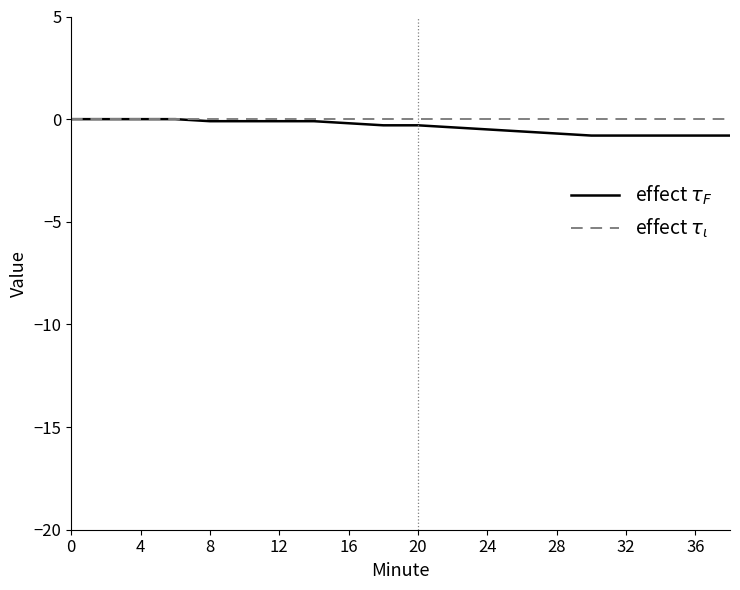

True or false: effect $\tau_F$ has more than 1 points higher than both neighbors.

False